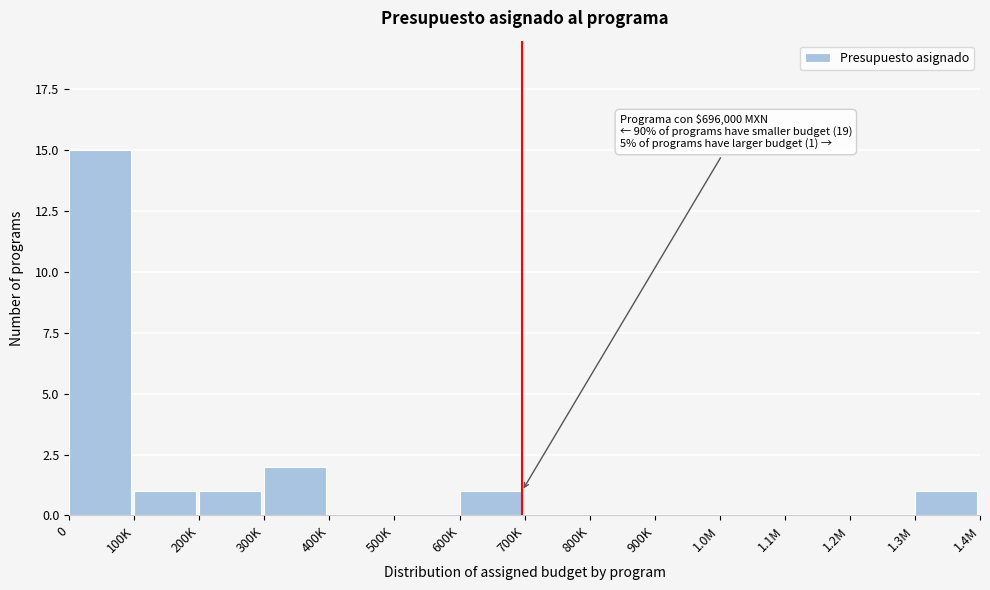

Reading left to right, extract all data points from this chart.

0=15	100K=1	200K=1	300K=2	400K=0	500K=0	600K=1	700K=0	800K=0	900K=0	1.0M=0	1.1M=0	1.2M=0	1.3M=1